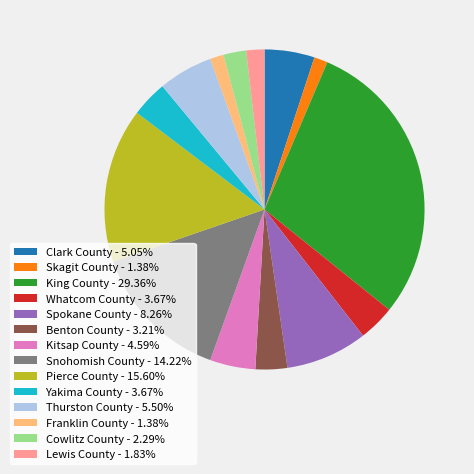

The Cowlitz County slice represents 14% of the pie. True or false?

False